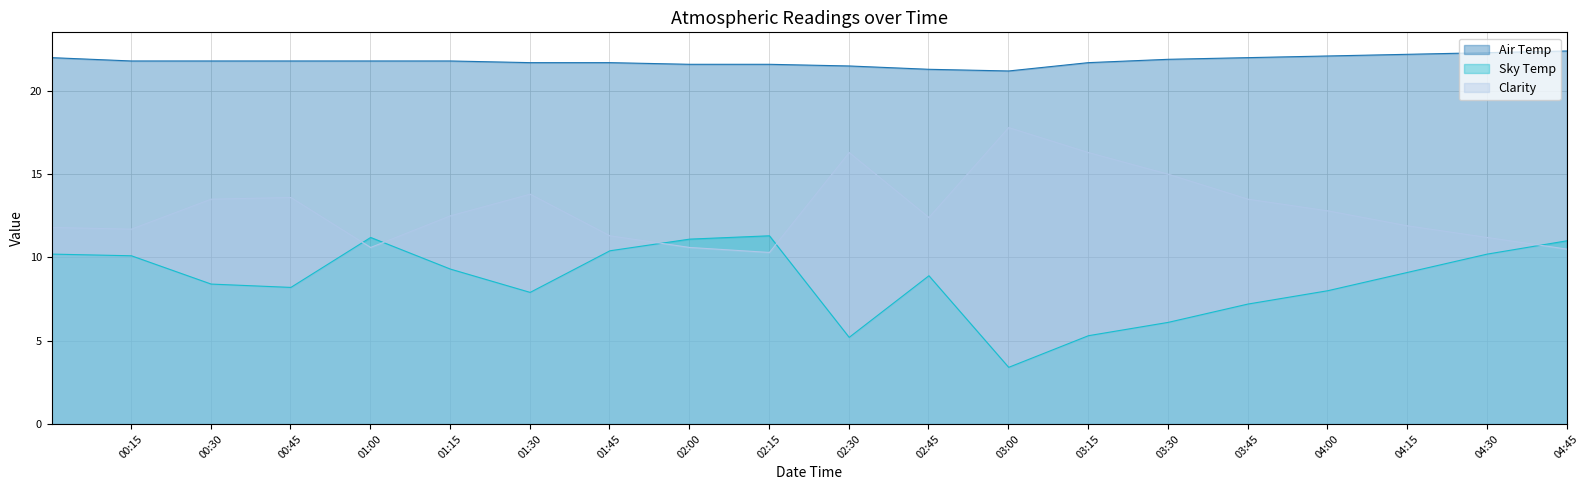

Count the number of categories in the chart.

20